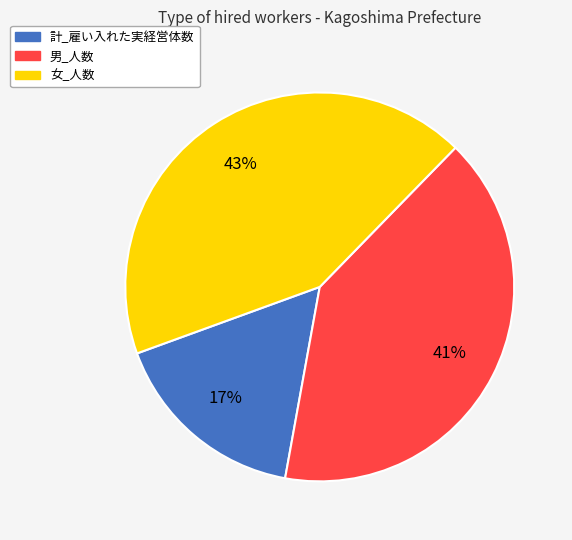

What percentage is the 女_人数 slice, to the nearest percent?

43%